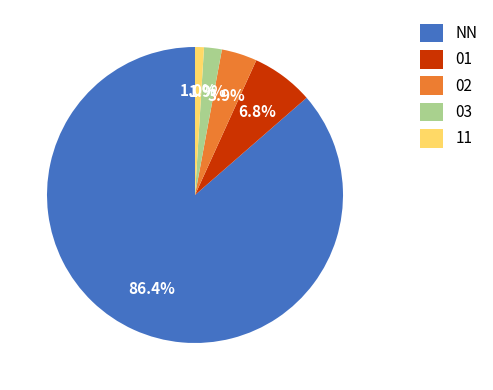

Rank the categories by value from highest to lowest.

NN, 01, 02, 03, 11